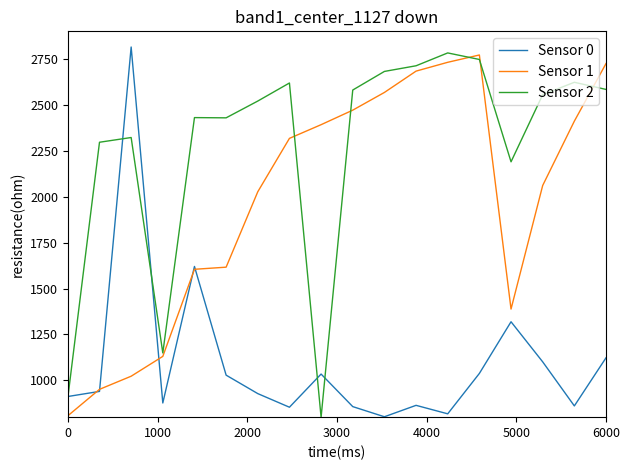

Which series has the largest total across all categories?

Sensor 2